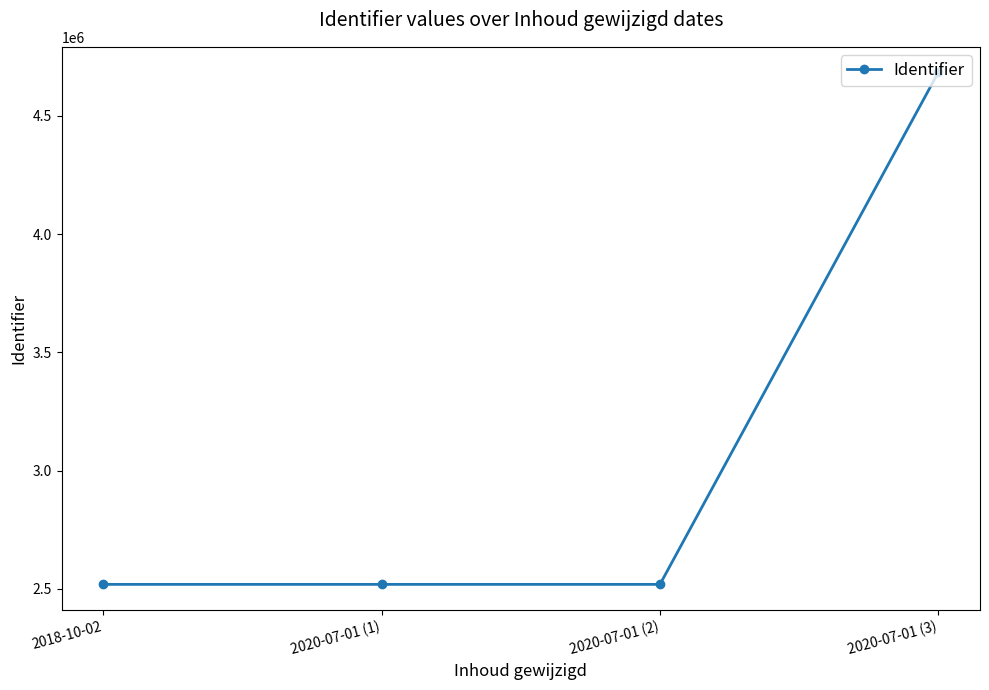

What is the label of the 1st point from the left?

2018-10-02